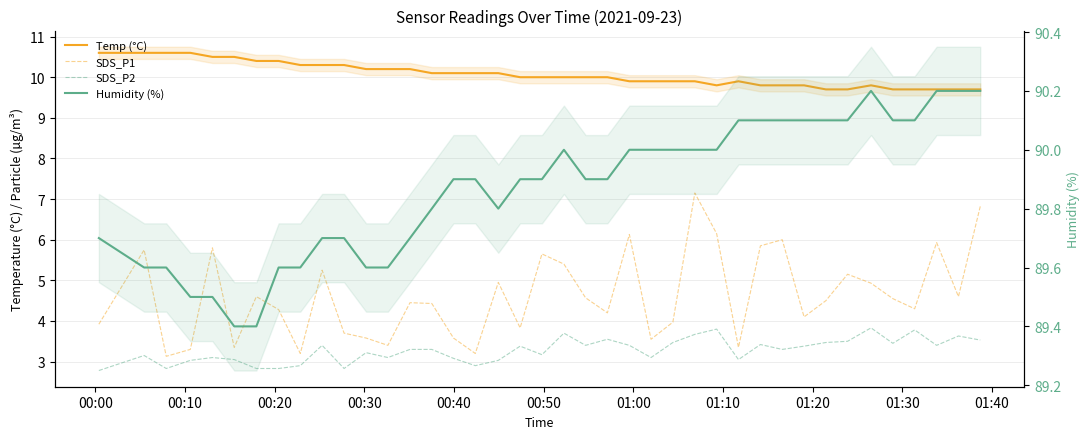

True or false: Temp (°C) has a value of 15.8 at 30.

False